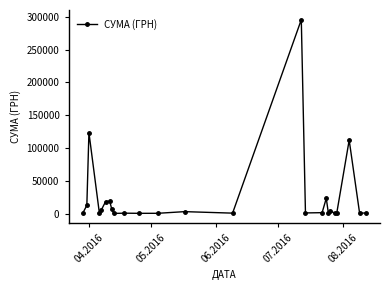

What is the difference between the maximum and minimum values?

295540.8